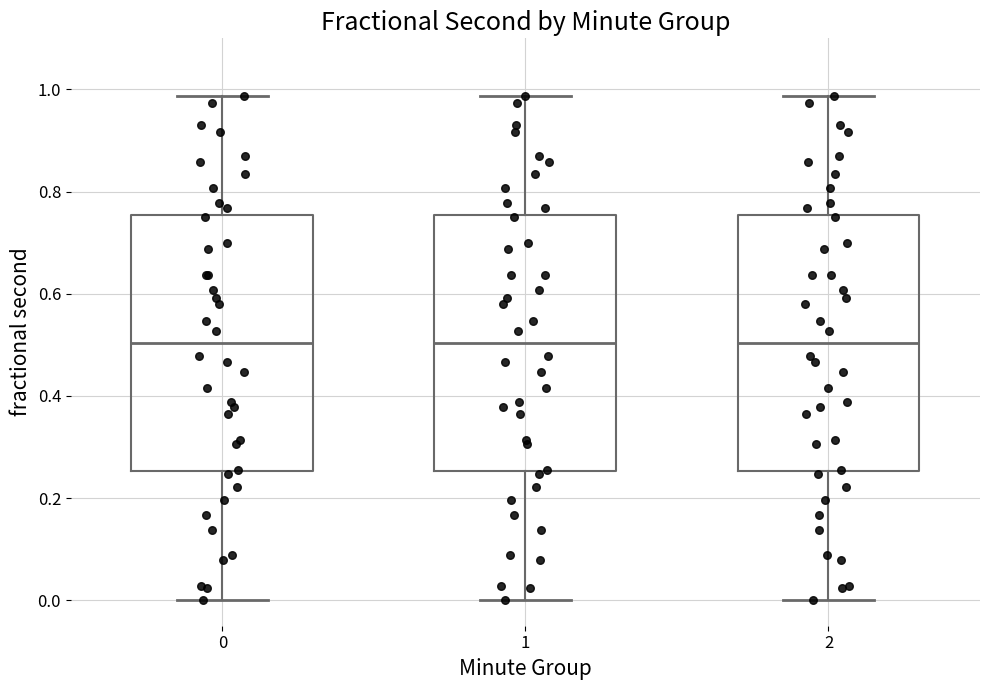

Reading left to right, transcribe this box plot: for each box, give where its median line is, the range the box spans, and where its two whiskers end, as read against the y-axis. The values are not printed on the chart, so give them approximately, as read against the axis.

0: median 0.50, box 0.26 to 0.76, whiskers 0.00 to 0.98
1: median 0.50, box 0.26 to 0.76, whiskers 0.00 to 0.98
2: median 0.50, box 0.26 to 0.76, whiskers 0.00 to 0.98